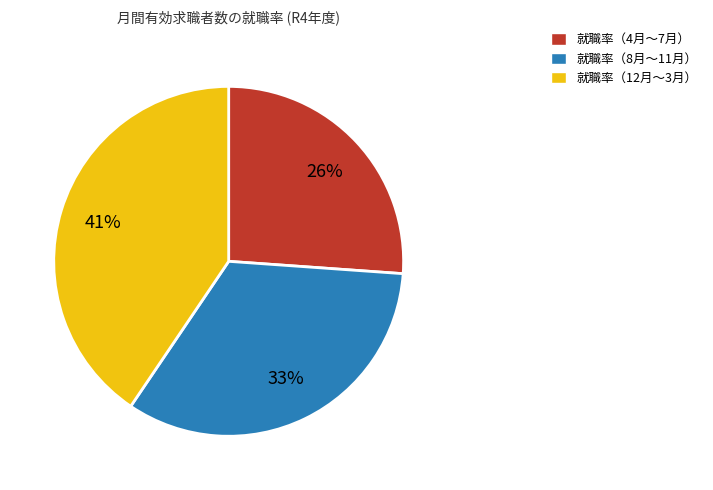

Combined, do 就職率（4月〜7月） and 就職率（12月〜3月） account for over 50%?

Yes